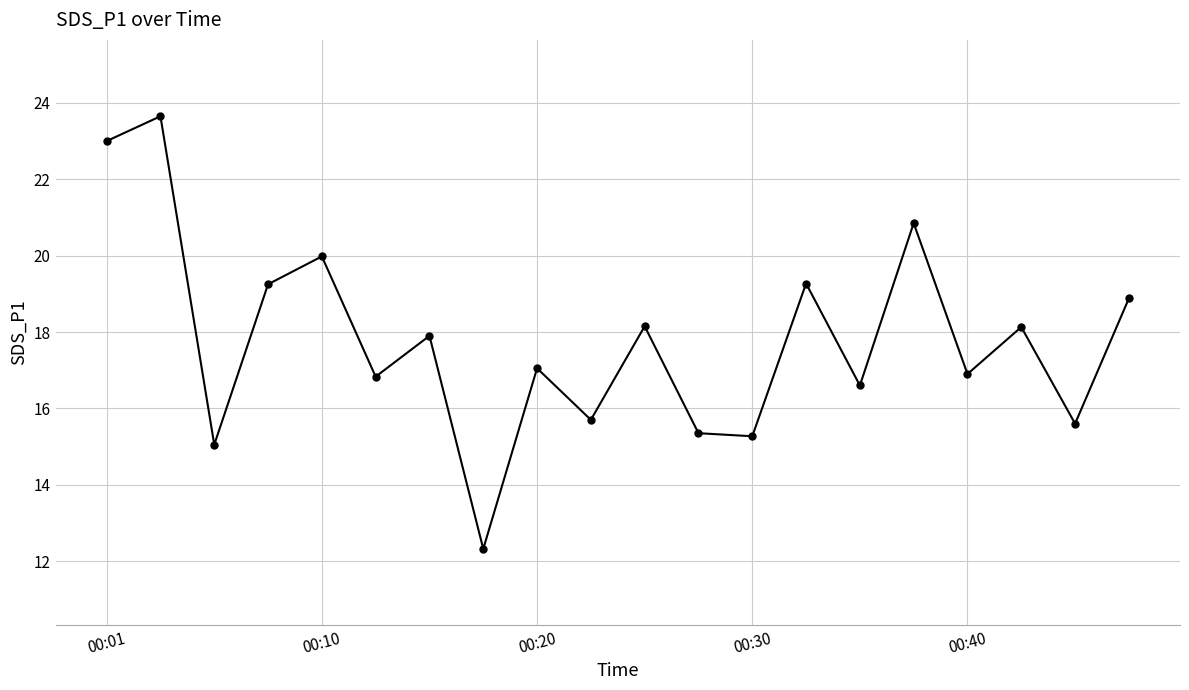

How many series are shown in this chart?

1